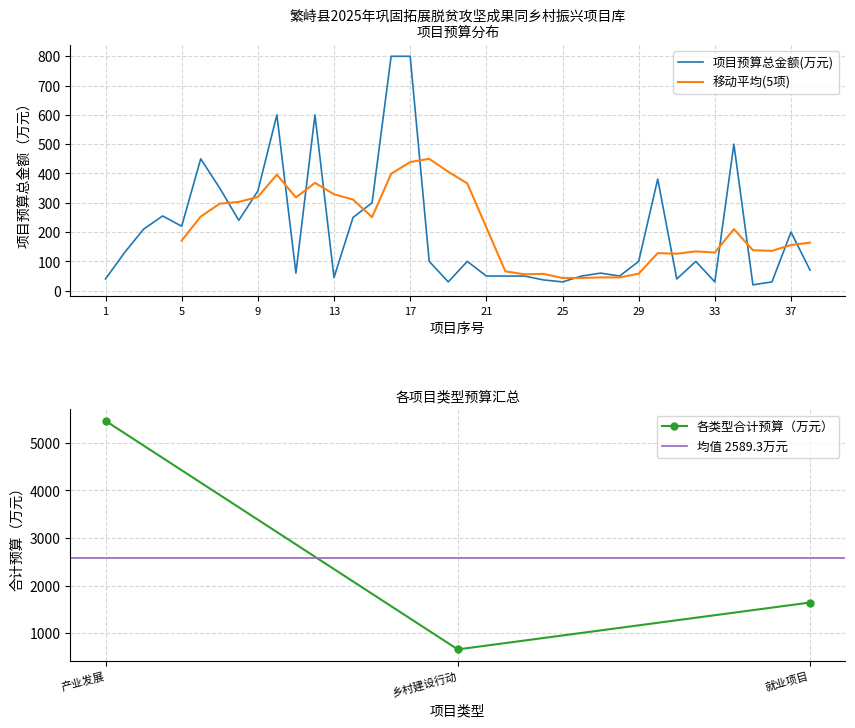

What is the average value?

204.4